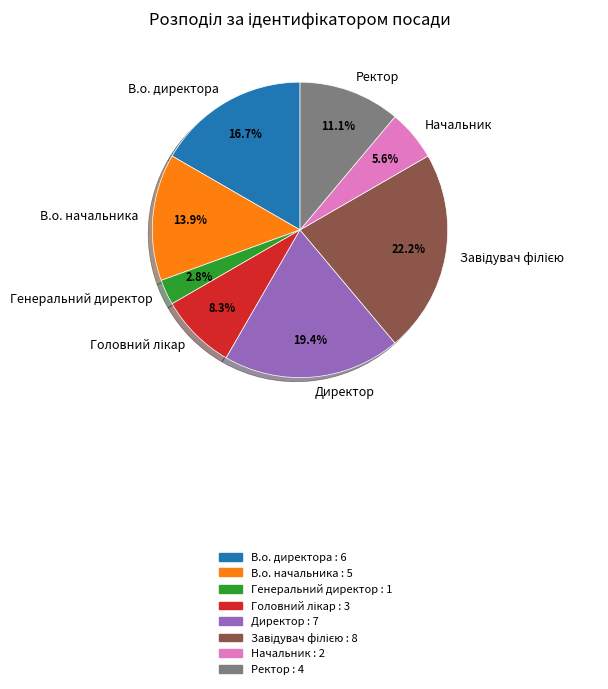

To the nearest percent, what is the average slice percentage?

12%